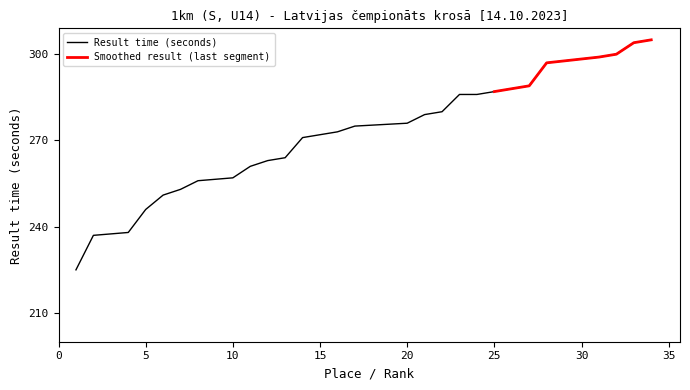

Rank the categories by value from highest to lowest.

Justīne Bruzgule, Paula Ozoliņa, Agate Šauriņa, Valērija Kovaļevska, Olīvija Ozoliņa, Melānija Lebedoka, Estere Vilciņa, Marija Mežaraupe, Evelīna Putne, Leila Šteinberga, Melānija Teicāne, Annija Žilinska, Katrīna Lišmane, Keita Giptere, Una Pērkone, Gabriela Zavicka, Anna Višņakova, Alise Bole, Katrīna Būda, Elina Vahere-Abražune, Anete Salnāja, Līva Lauma Saklaure, Luīze Limanāne, Gabriela Ozoliņa, Alise Ozola, Dārta Knēziņa, Katrīna Daudzvārde, Nikola Liepiņa, Lauma Keiša, Evelīna Lāce, Anita Glaudiņa, Amanda Baranauska, Melānija Rožukalne, Elīza Ērenfrīde